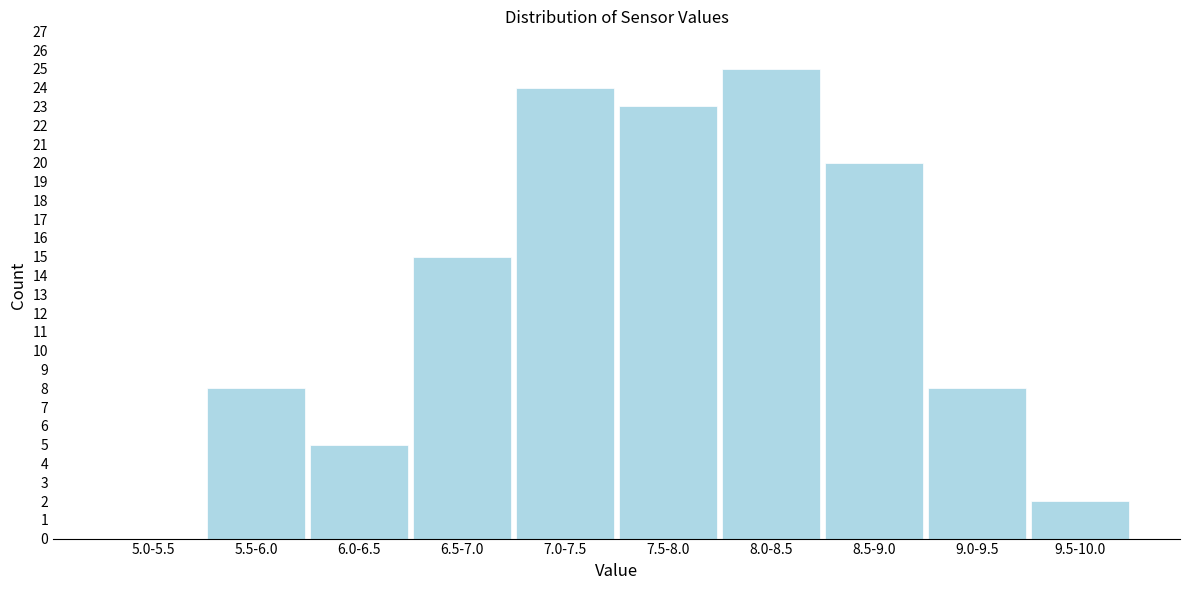

Reading left to right, what are all the values shown in this chart?

5.0-5.5=0	5.5-6.0=8	6.0-6.5=5	6.5-7.0=15	7.0-7.5=24	7.5-8.0=23	8.0-8.5=25	8.5-9.0=20	9.0-9.5=8	9.5-10.0=2